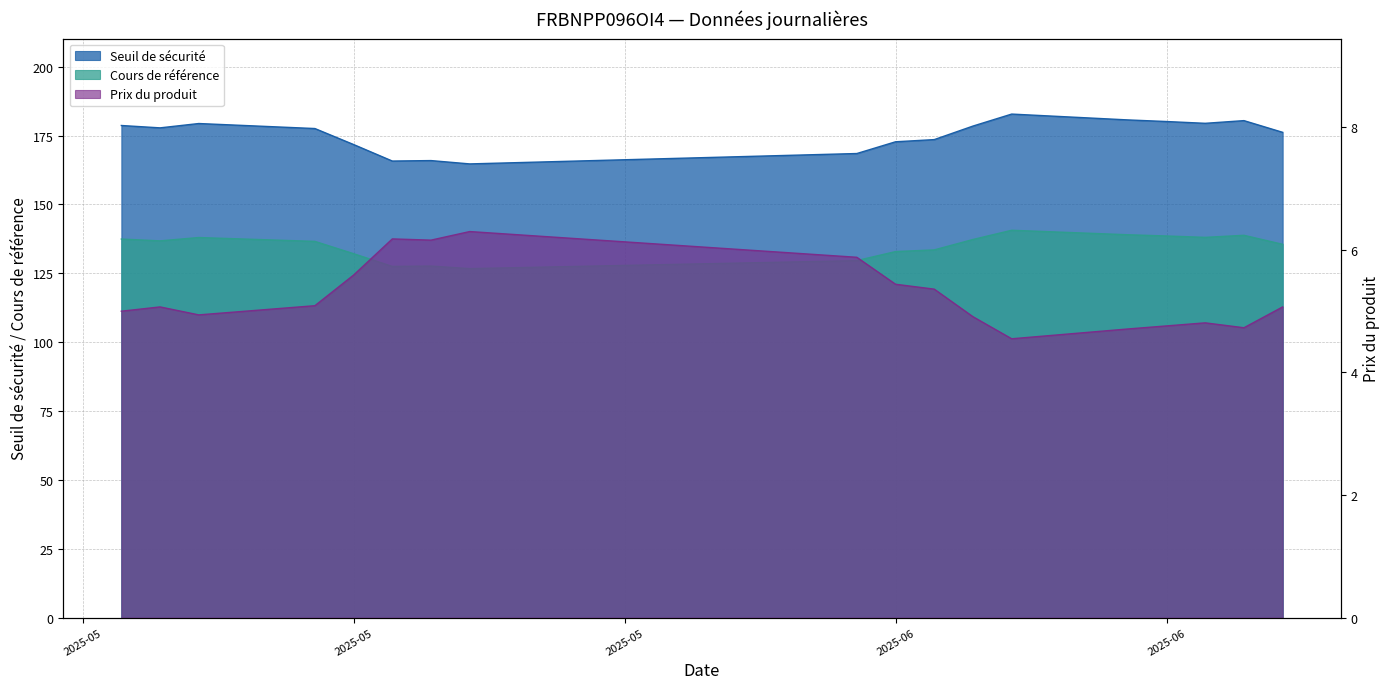

What is the label of the 12th point from the left?

2025-06-05